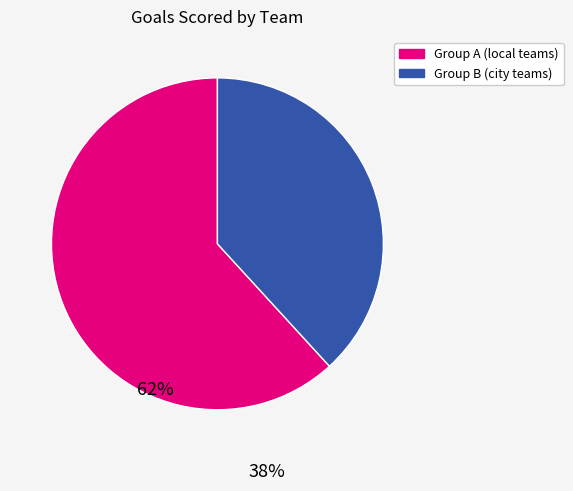

Rank the categories by value from highest to lowest.

Group A (local teams), Group B (city teams)